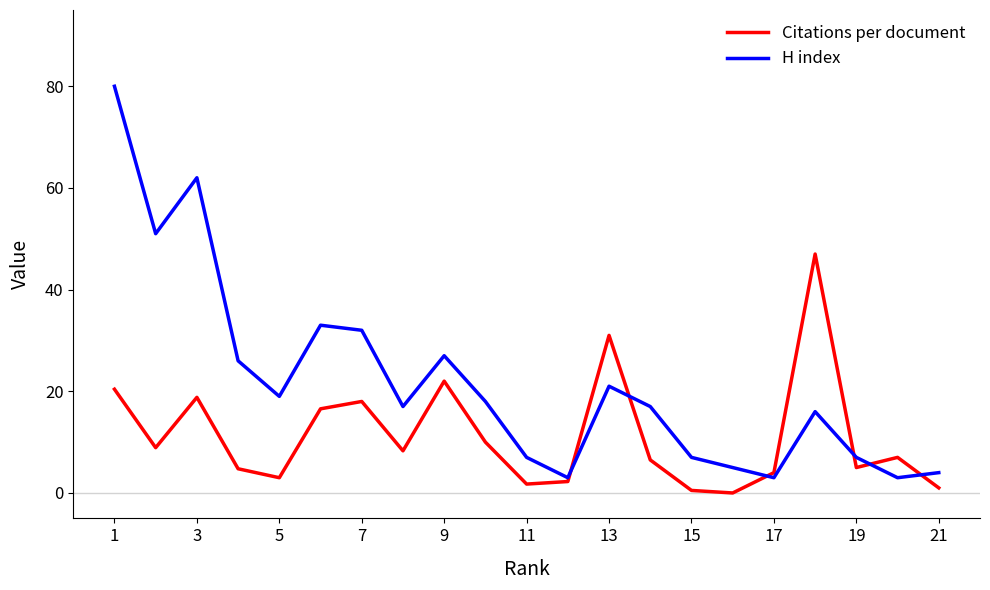

What is the greatest value displayed?

80.0